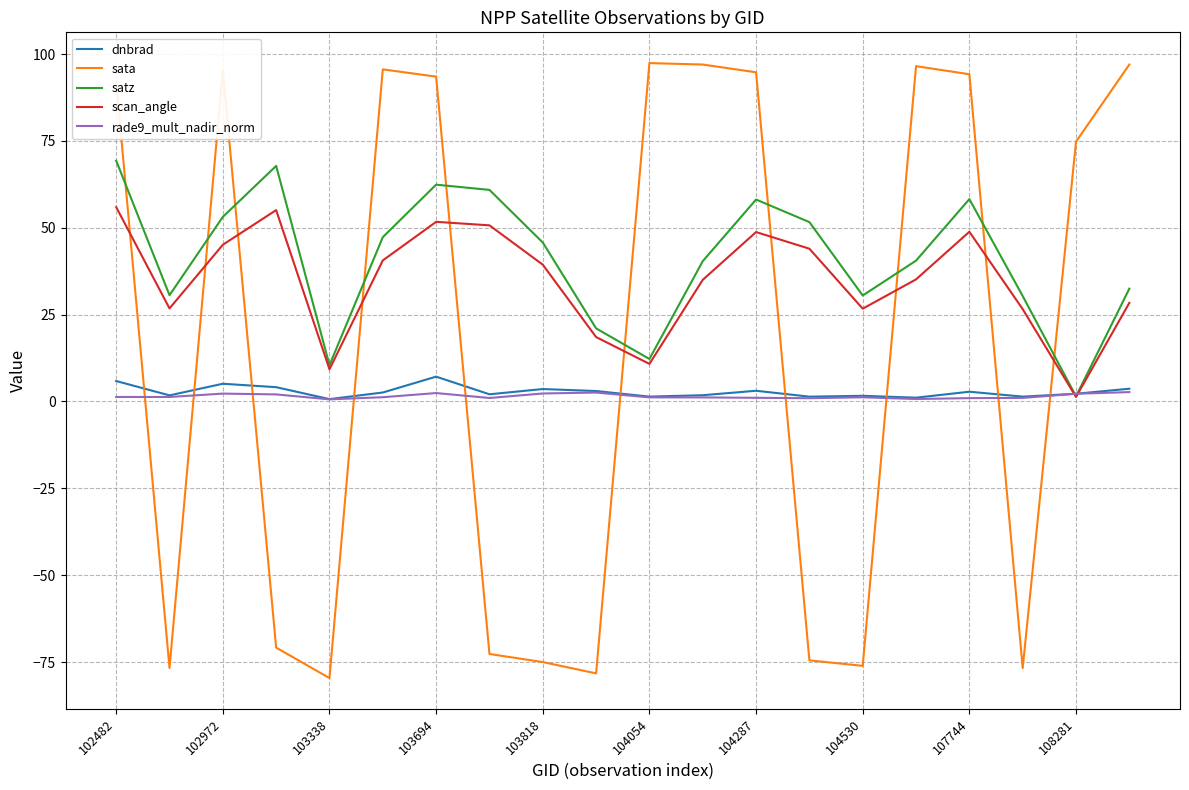

Does the chart have visible grid lines?

Yes